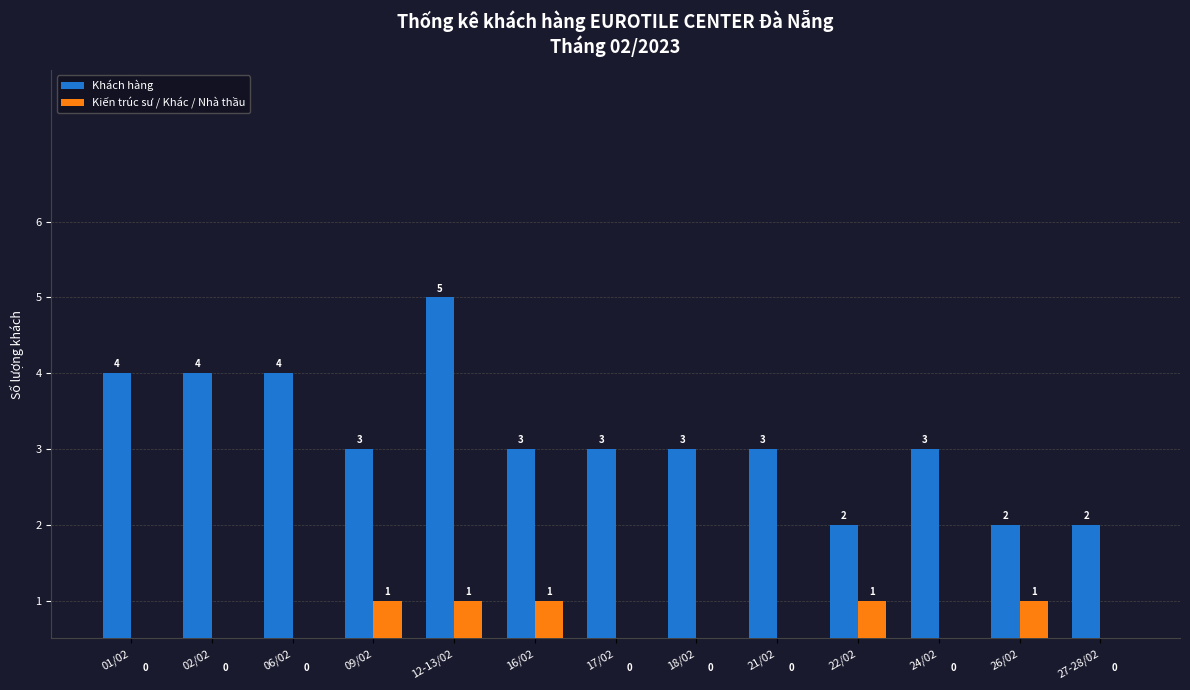

What is the label of the 9th bar from the left?

21/02